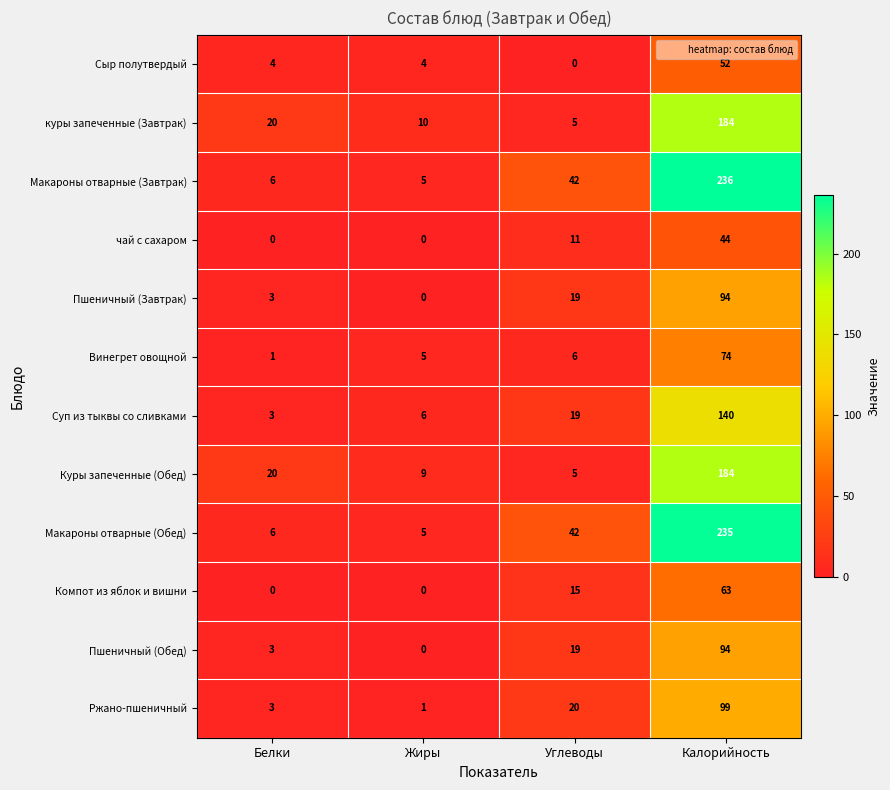

List the labels in order of Винегрет овощной value, largest first.

Калорийность, Углеводы, Жиры, Белки